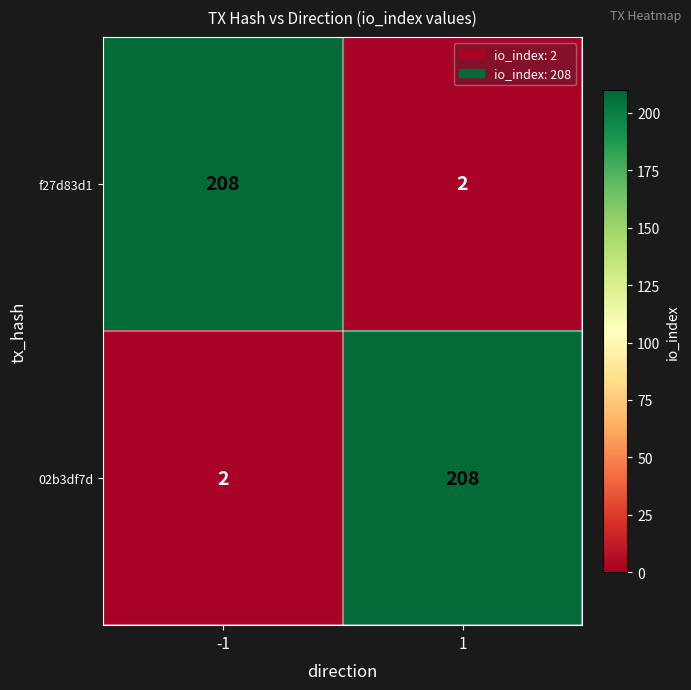

Is it true that 02b3df7d equals 2 at -1?

True